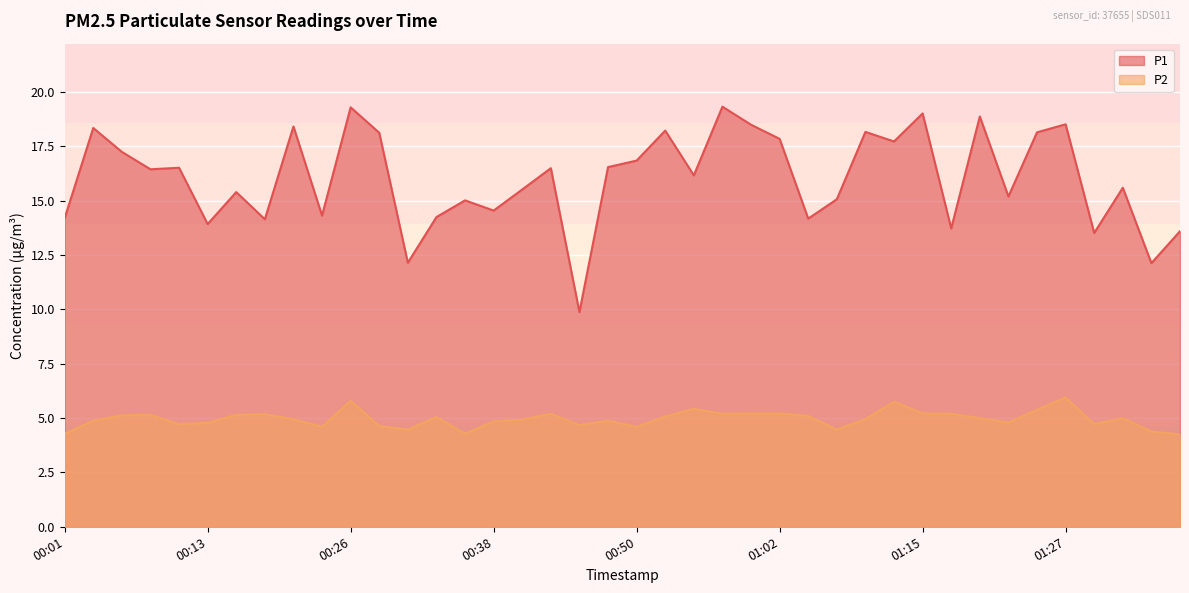

What is the difference between the P1 values at 00:21 and 00:35?

3.4